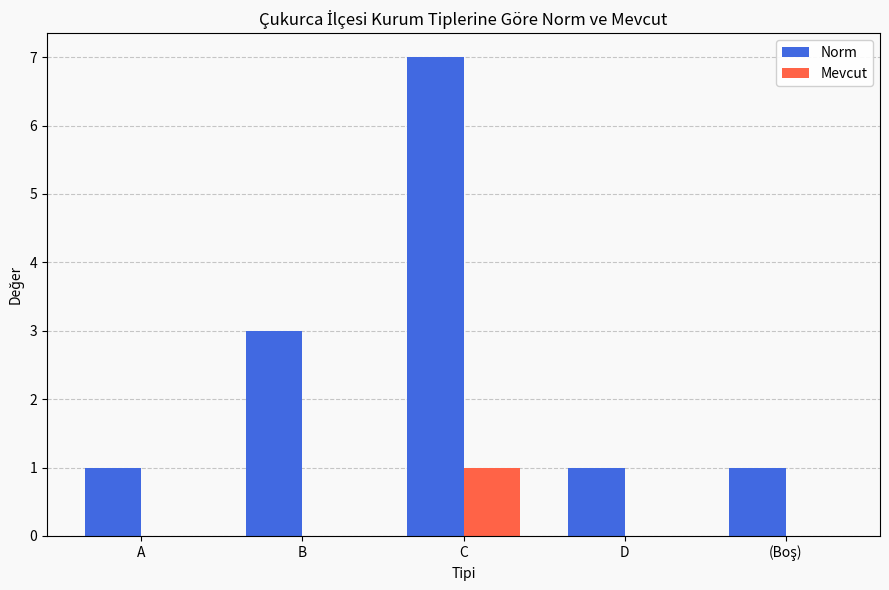

Which series has the largest total across all categories?

Norm